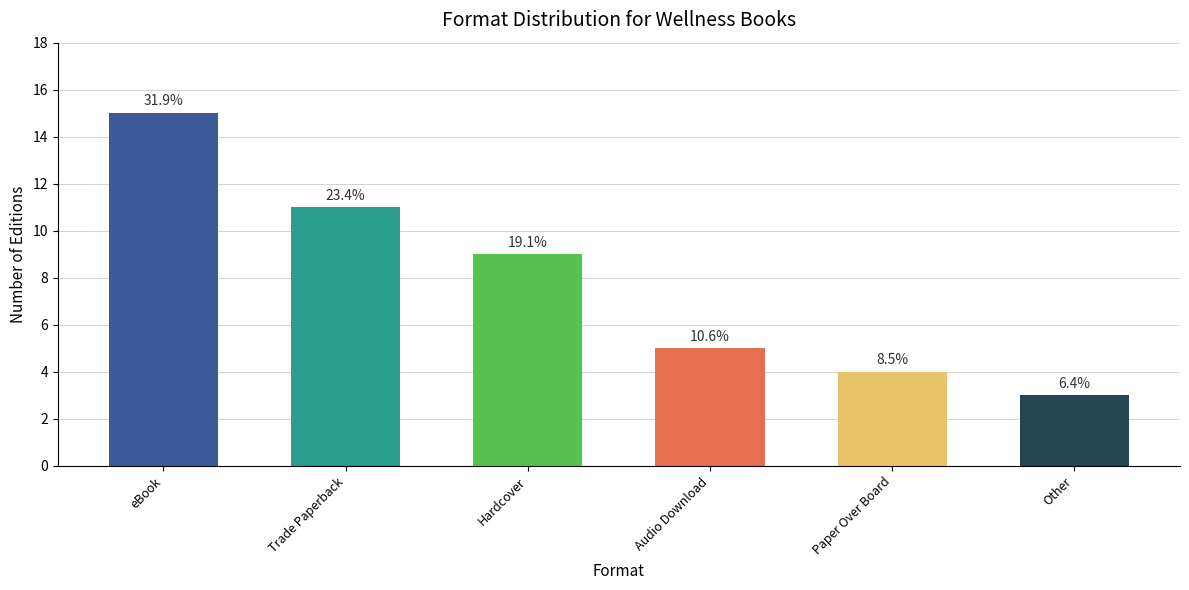

How many bars are there in total?

6